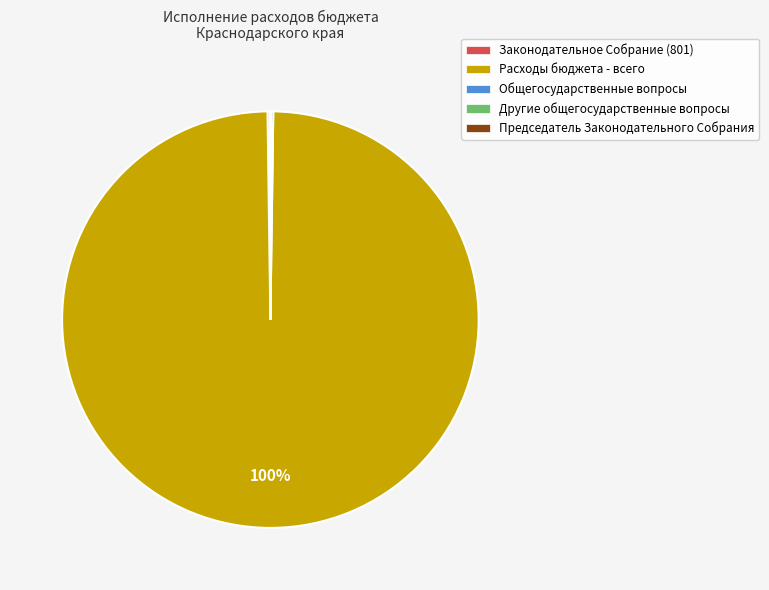

What is the largest slice in the pie chart?

Расходы бюджета - всего